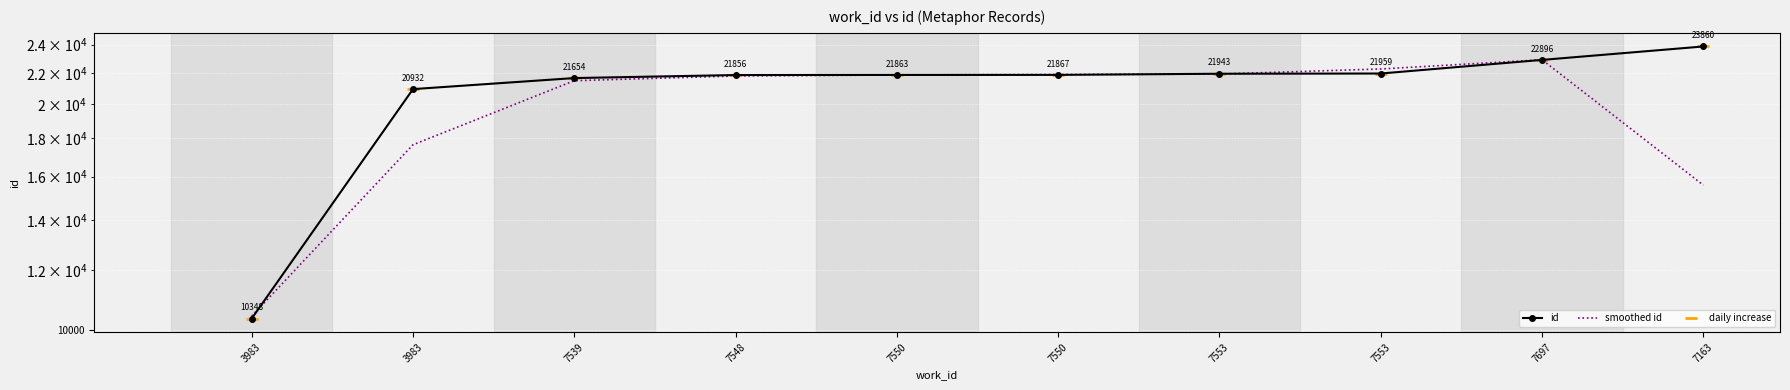

Is the value of daily increase at 7550 greater than the value of smoothed id at 7553?

No